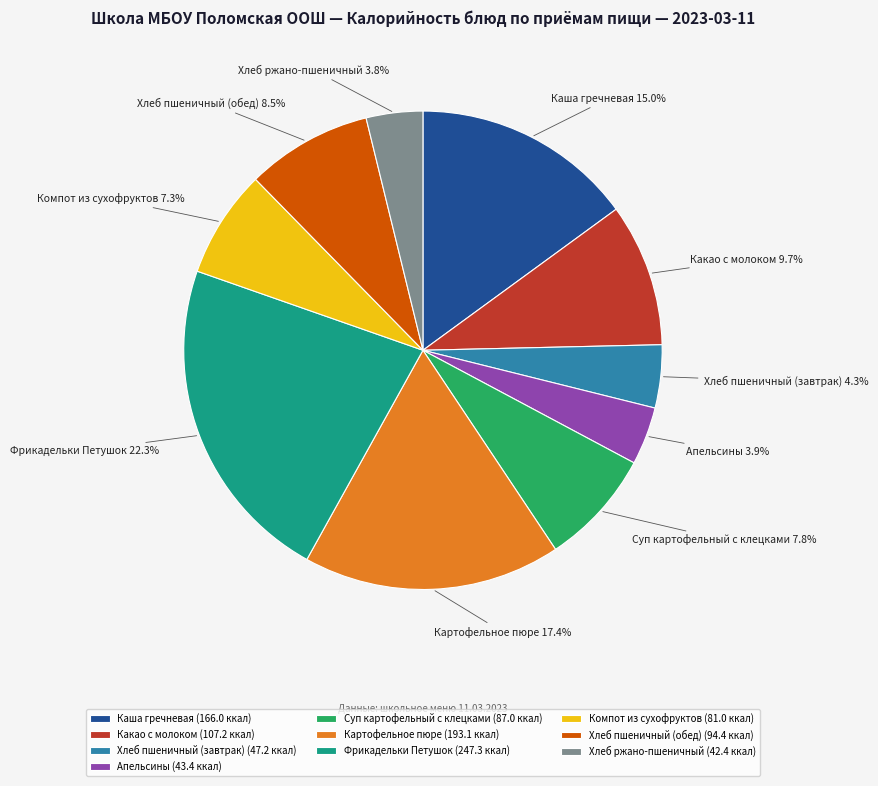

What is the largest slice in the pie chart?

Фрикадельки Петушок